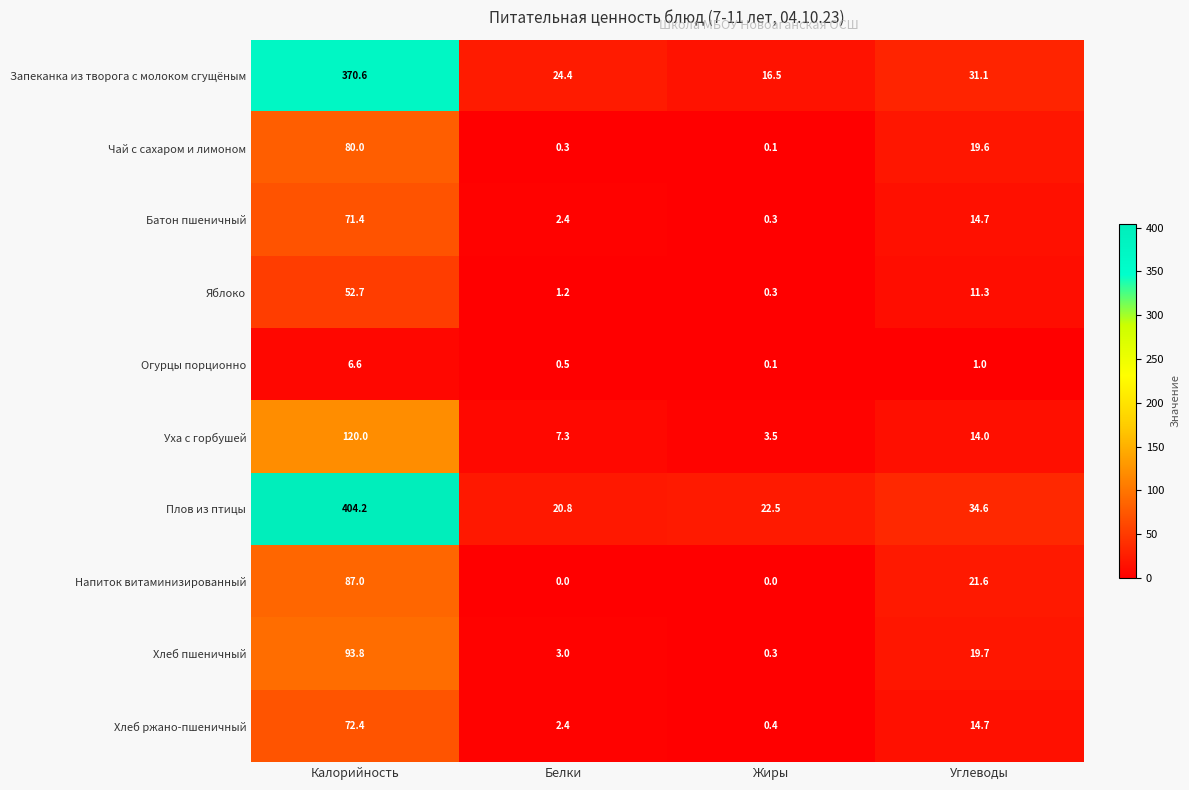

What is the difference between the highest and lowest values at Жиры?

22.5